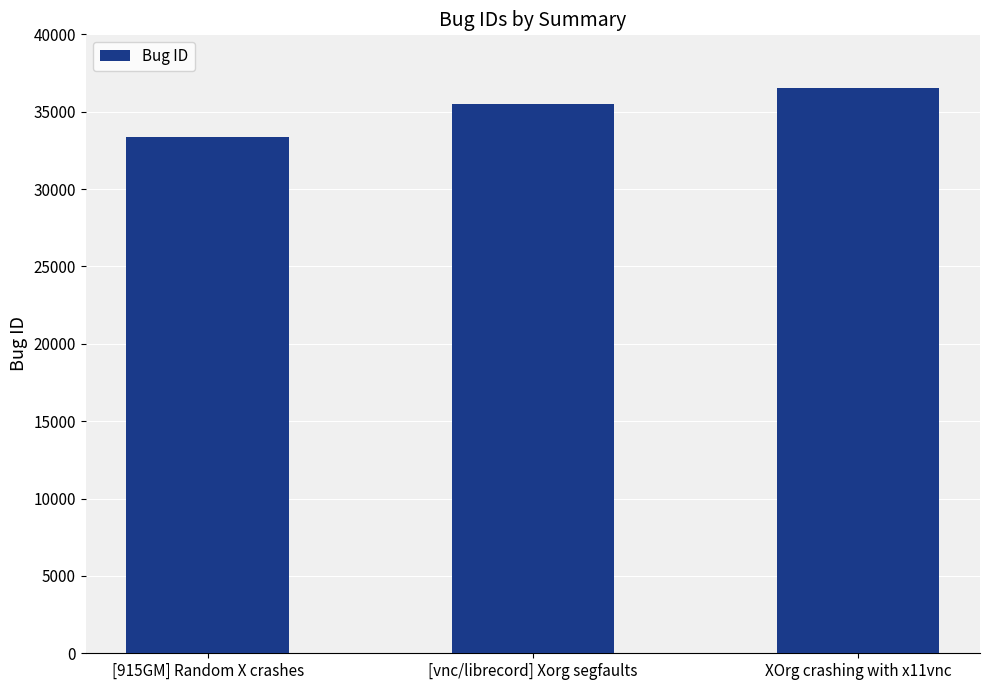

List the labels in order of value, smallest first.

[915GM] Random X crashes, [vnc/librecord] Xorg segfaults, XOrg crashing with x11vnc